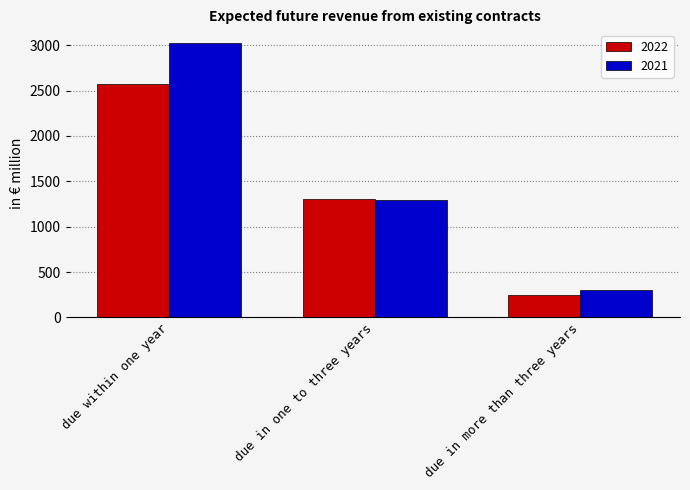

Does the chart contain any negative values?

No